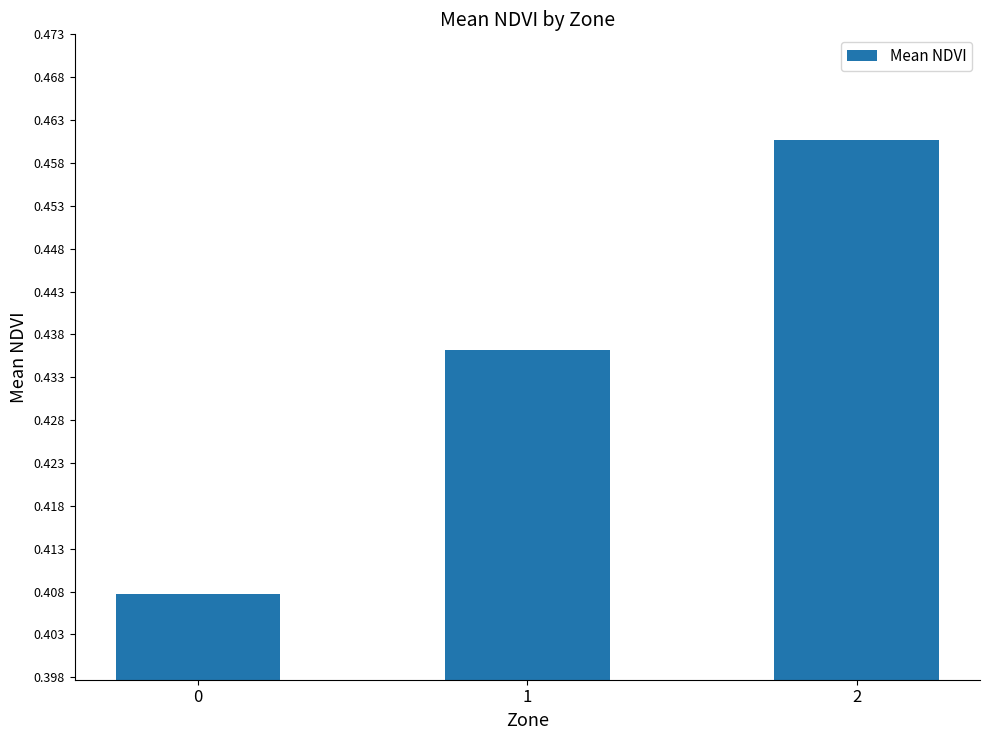

How many distinct data groups are displayed?

1